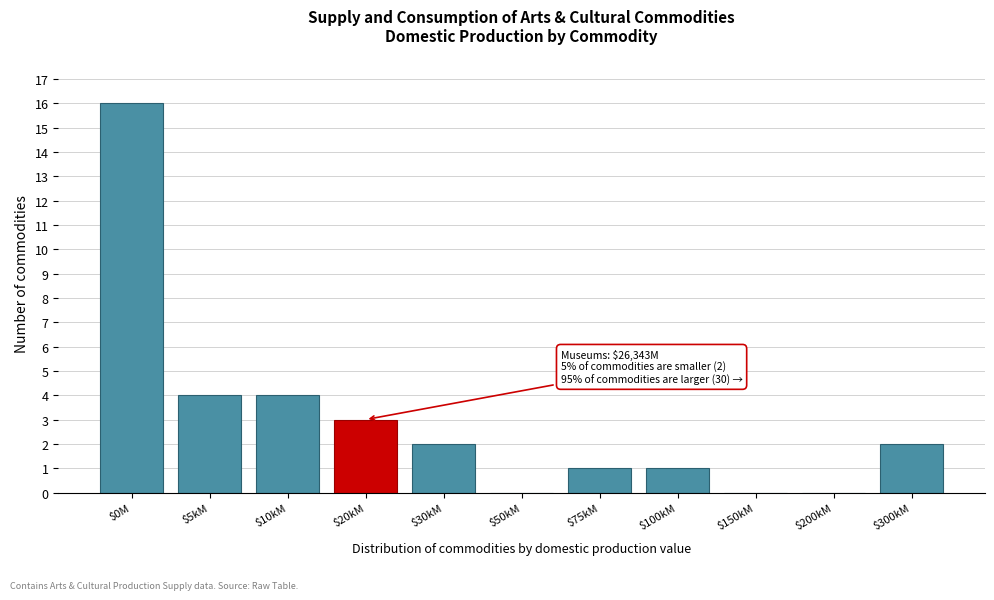

What is the sum of all values?

33